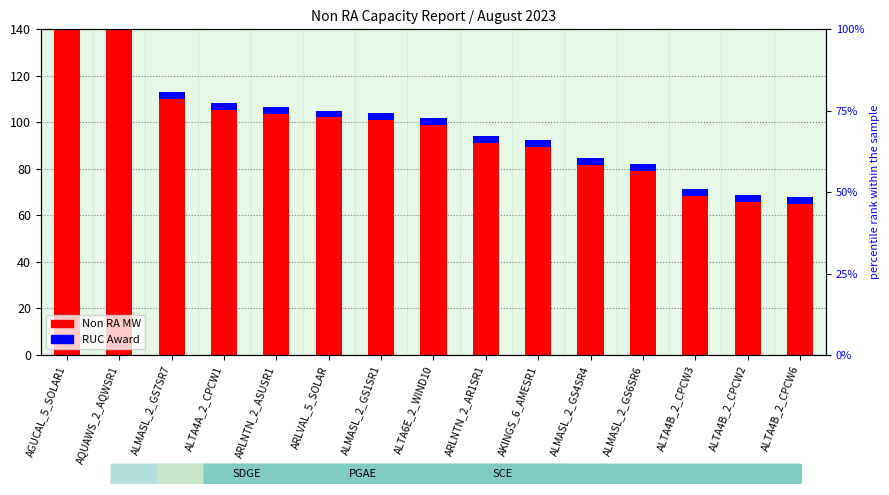

Which has a higher value, ALTA4A_2_CPCW1 or ALMASL_2_GS4SR4?

ALTA4A_2_CPCW1